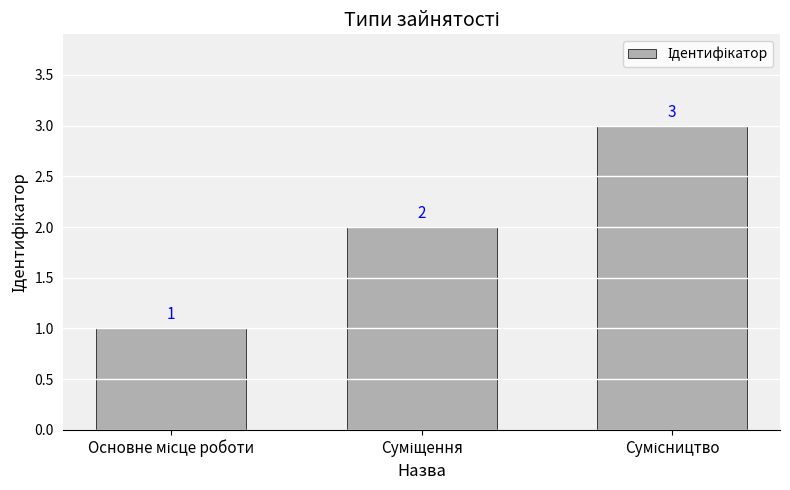

How many distinct data groups are displayed?

1